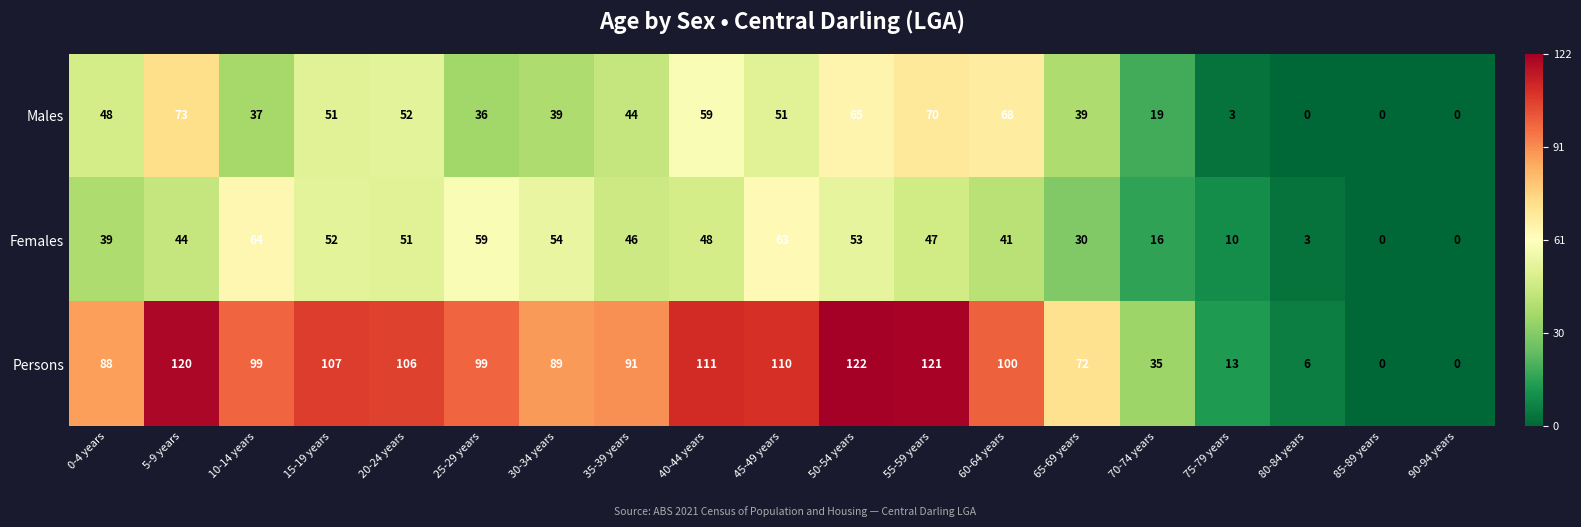

At which label does Females first exceed 46?

10-14 years